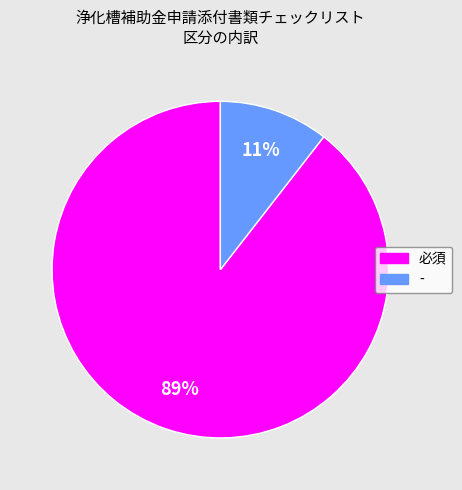

To the nearest percent, what is the combined percentage of - and 必須?

100%